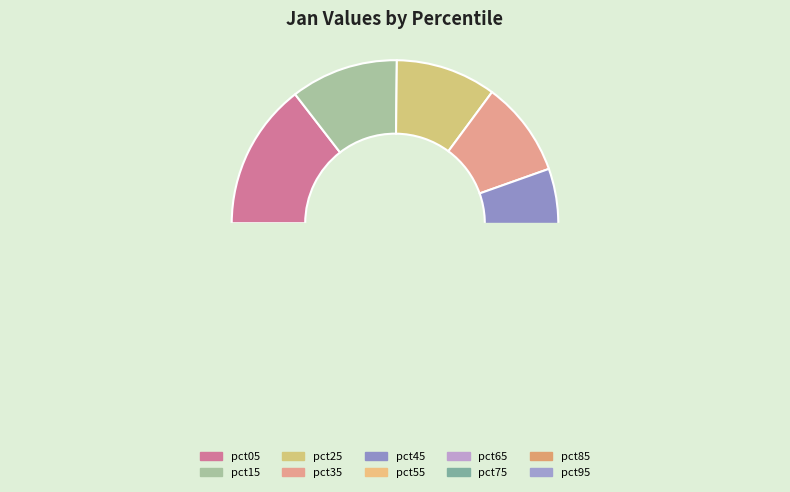

The pct05 slice represents 24% of the pie. True or false?

False